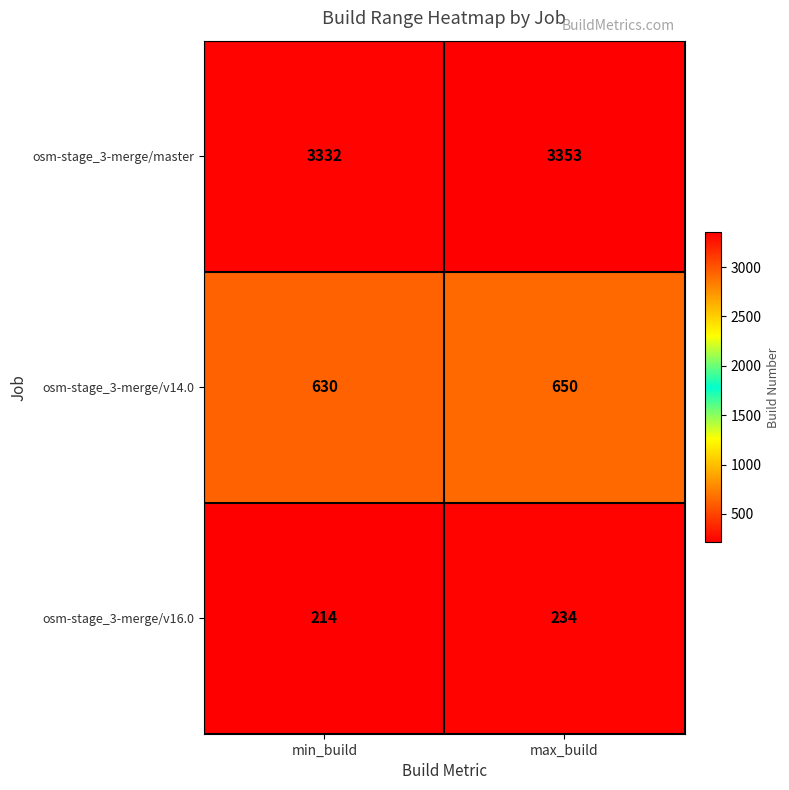

Which series has the largest range (max minus min)?

osm-stage_3-merge/master